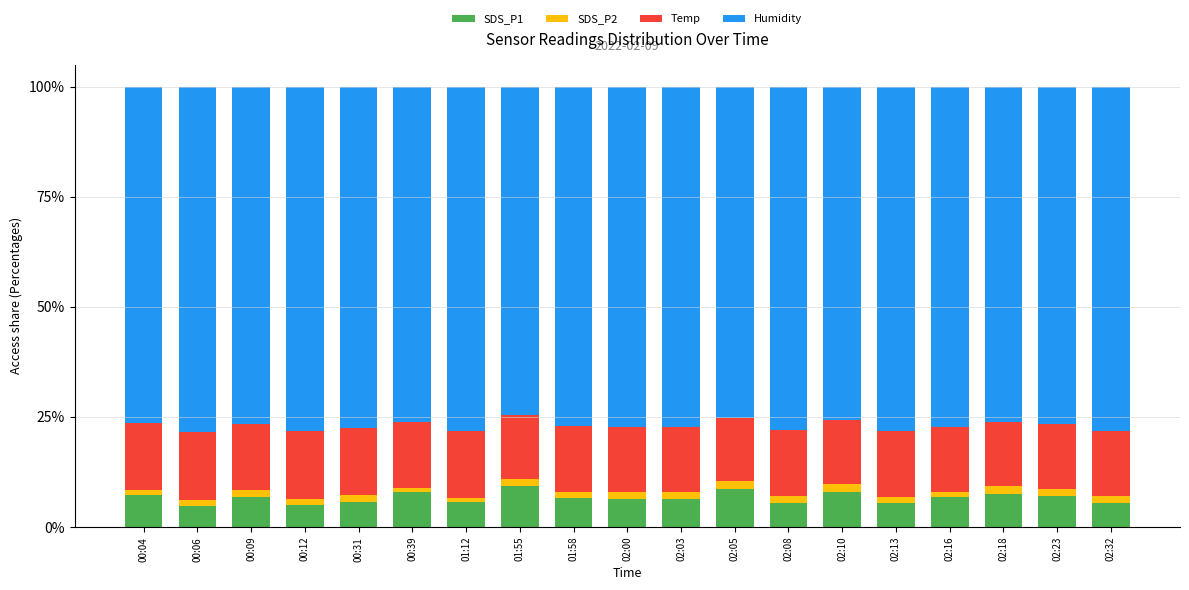

The value of SDS_P1 at 02:23 is 6.9. True or false?

True